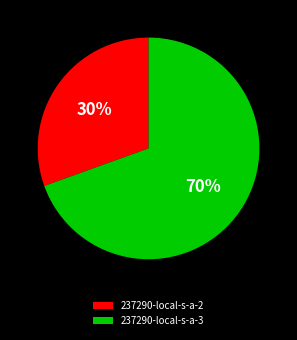

What percentage is the 237290-local-s-a-2 slice, to the nearest percent?

30%